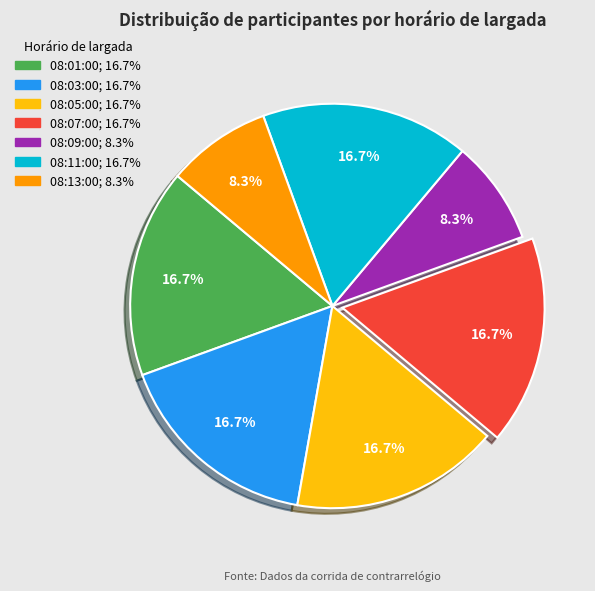

Approximately how many times larger is the value at 08:01:00 compared to 08:07:00?

1.0